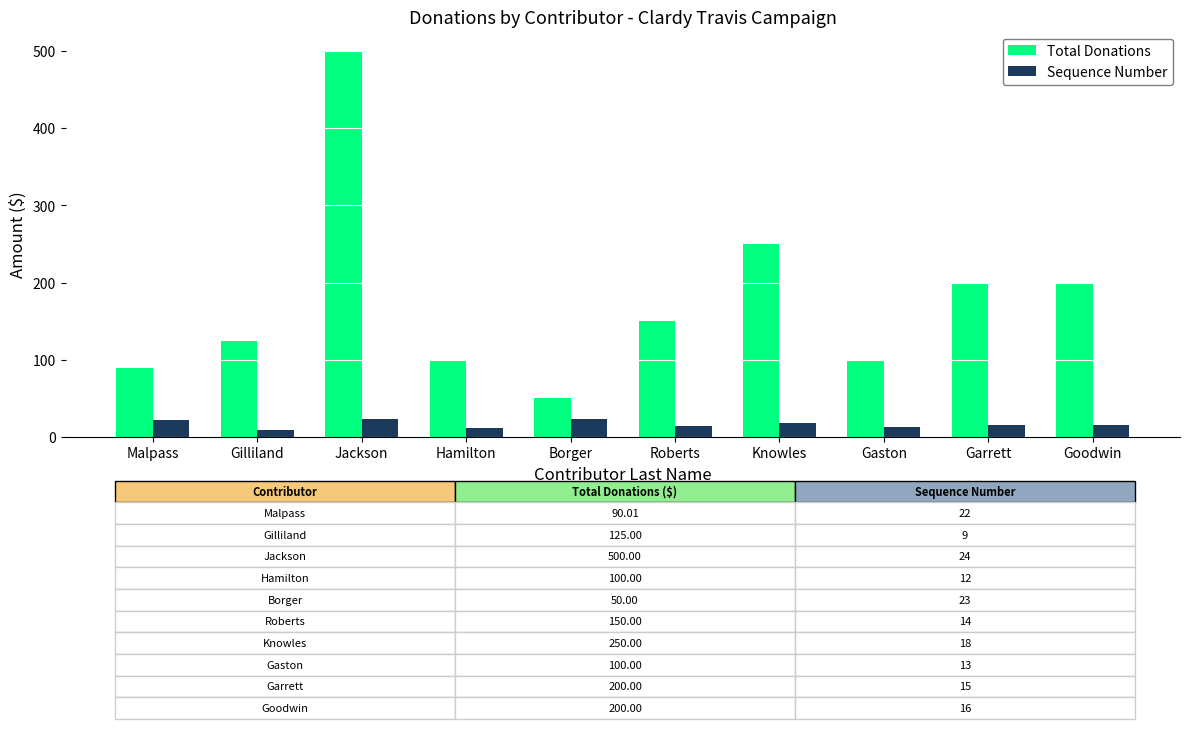

At Knowles, list the series in order from largest to smallest.

Total Donations, Sequence Number